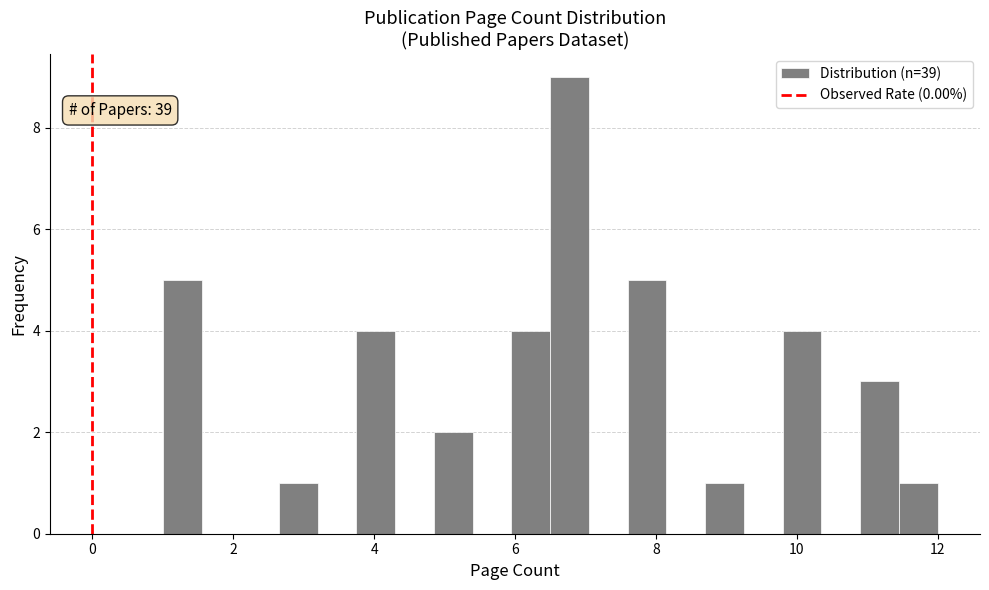

Around what value on the x-axis is the tallest bar? Give the approximate position of its centre, as read against the axis.

6.8